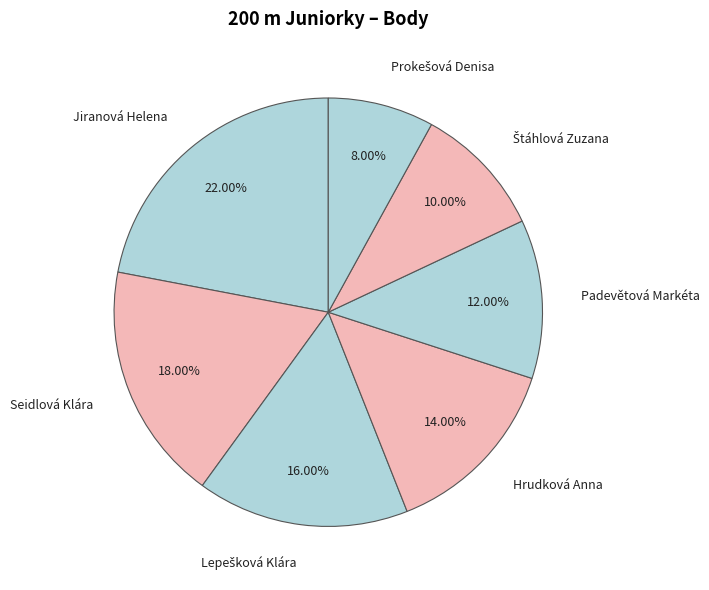

Is there any slice that represents more than half of the pie?

No